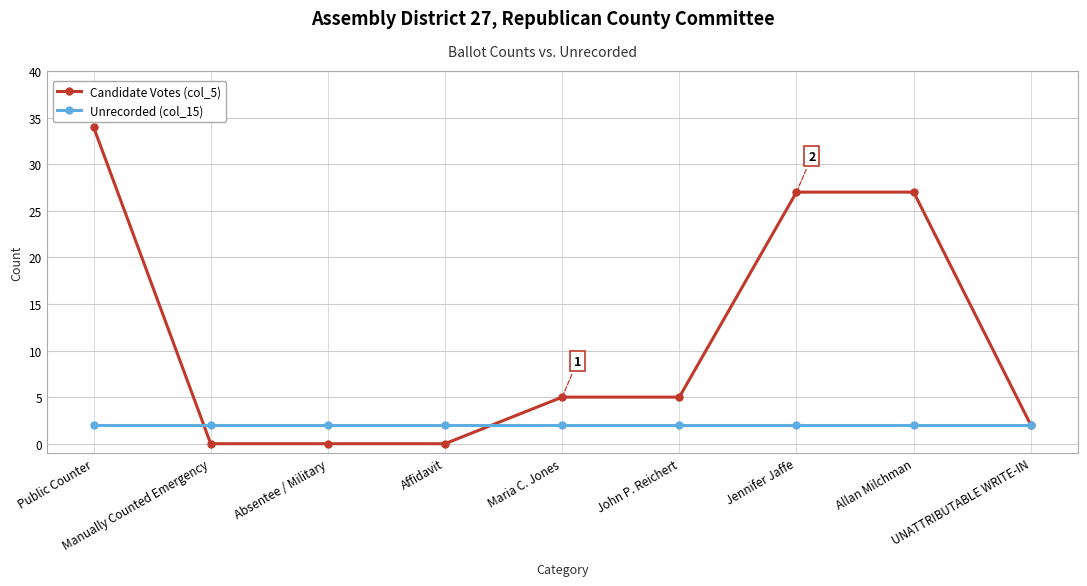

At how many categories does at least one series exceed 32?

1